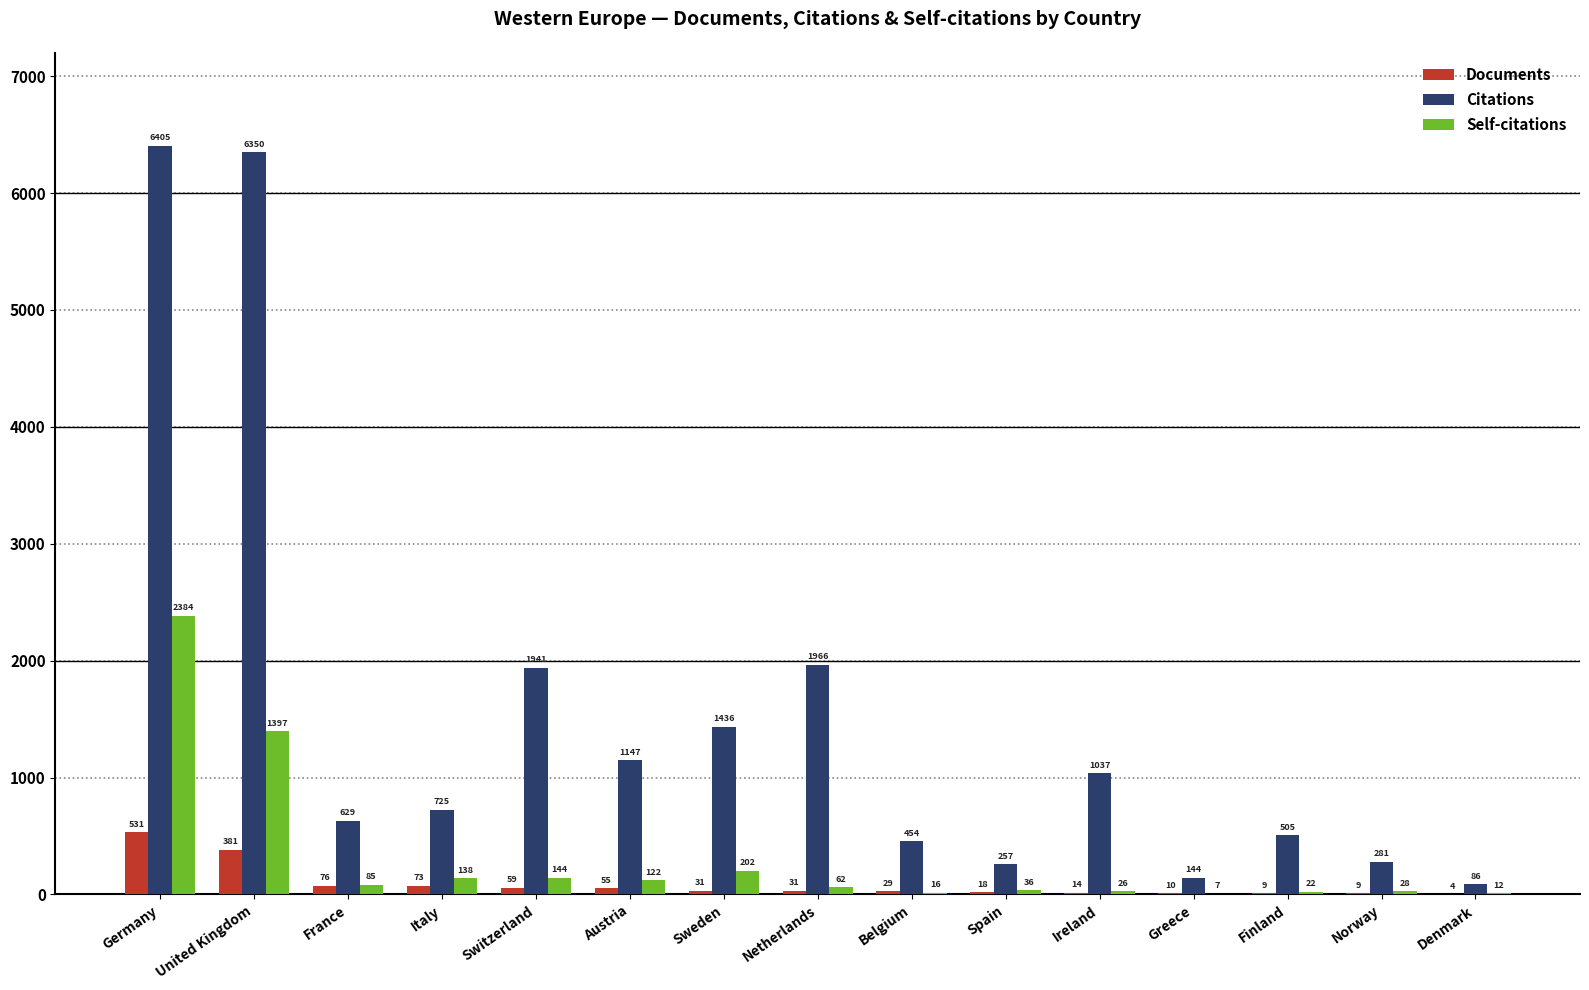

What is the average value of the Self-citations series?

312